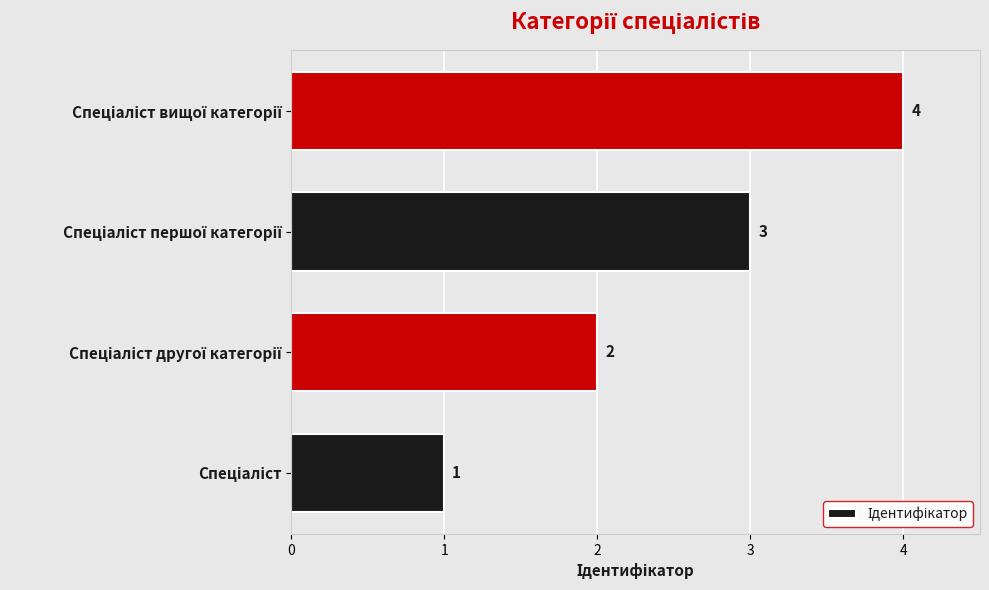

What is the maximum value shown in the chart?

4